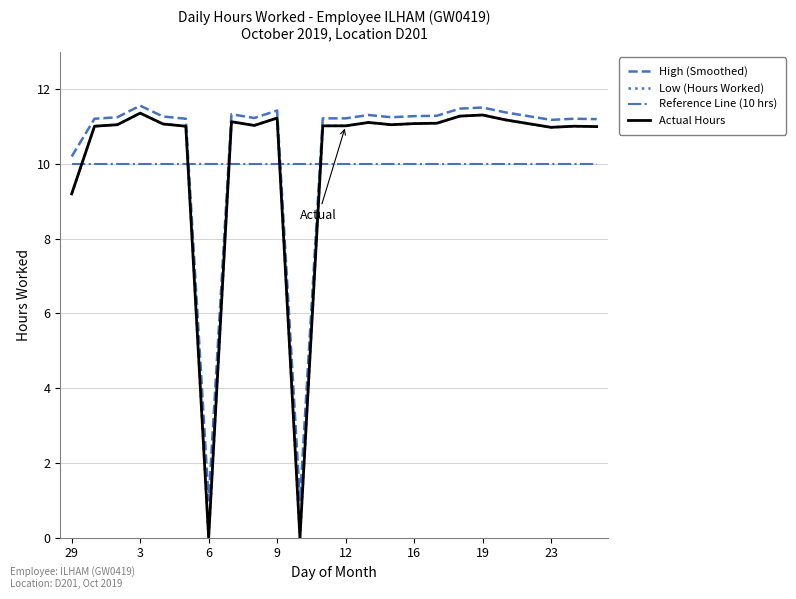

Does the chart display data point markers on the line(s)?

No